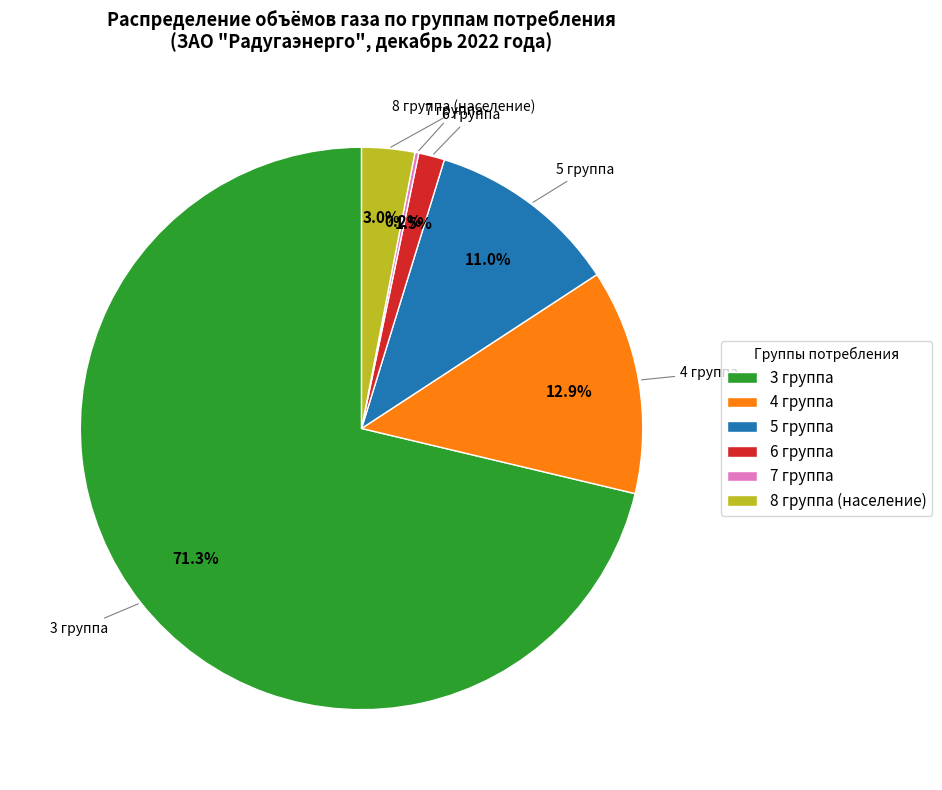

Does 3 группа represent more than half of the total?

Yes